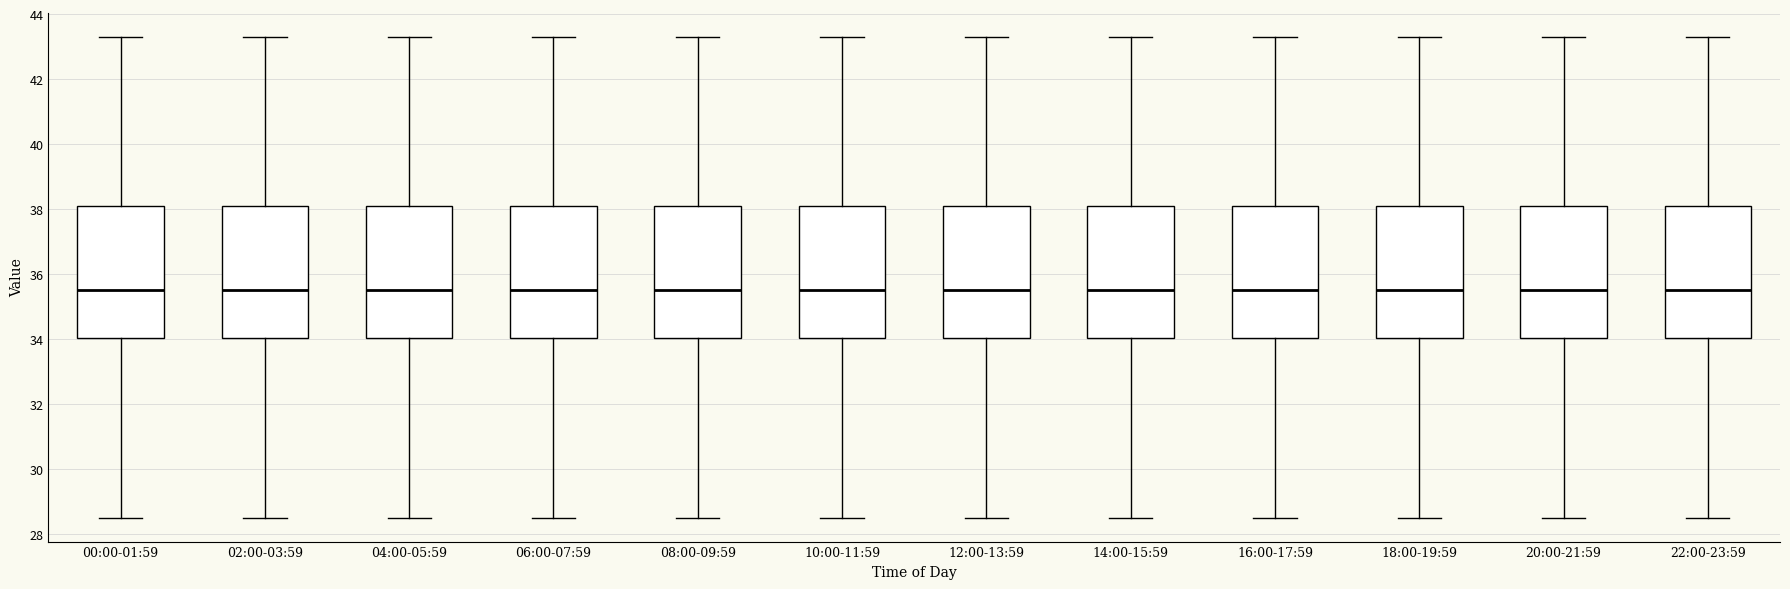

Where does the upper whisker of the box for 20:00-21:59 end on the y-axis? The values are not printed on the chart, so give them approximately, as read against the axis.

43.4